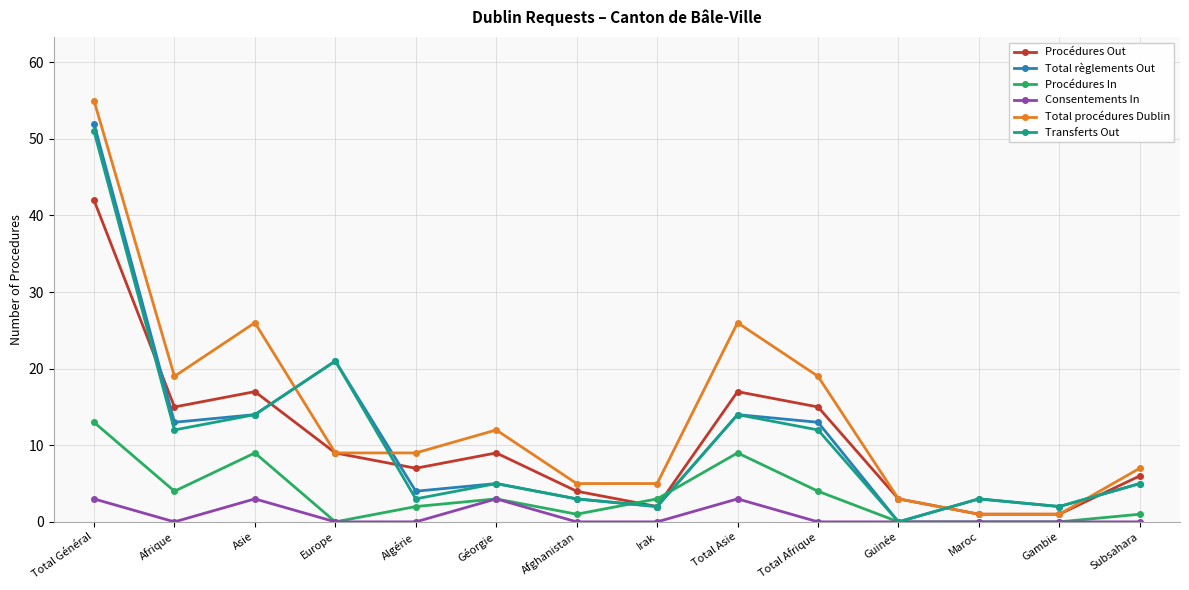

Is the value of Total procédures Dublin at Total Asie greater than the value of Total règlements Out at Guinée?

Yes